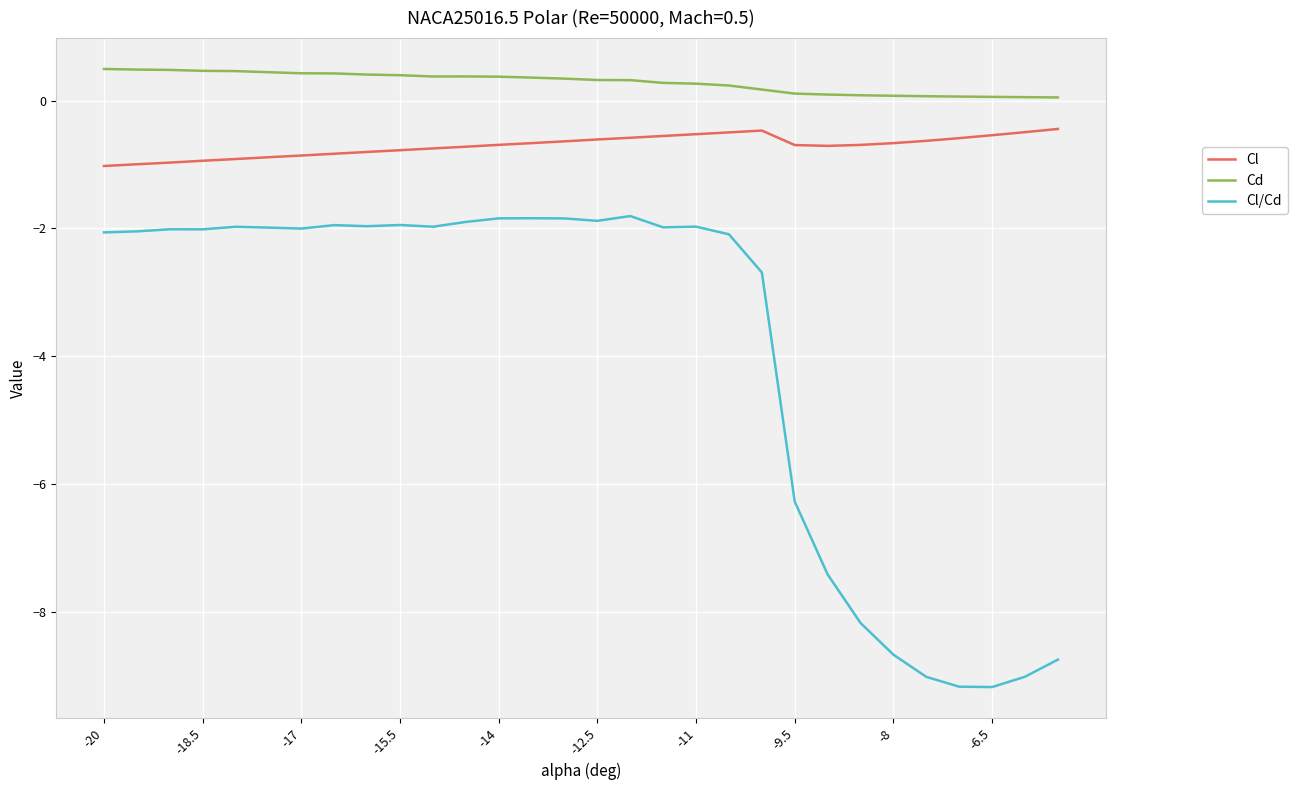

Which series has the largest total across all categories?

Cd